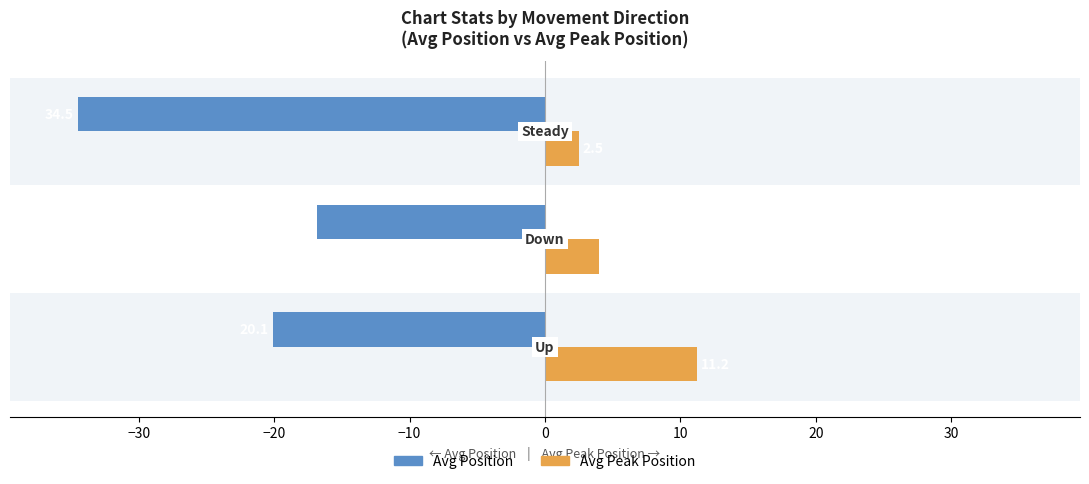

What is the sum of all Avg Peak Position values?

17.7